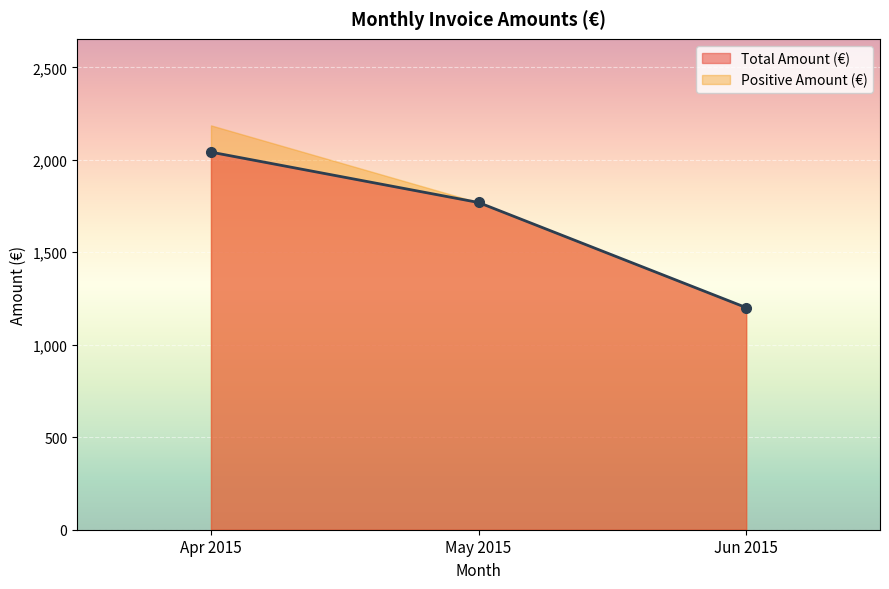

List the labels in order of Total Amount (€) value, largest first.

Apr 2015, May 2015, Jun 2015